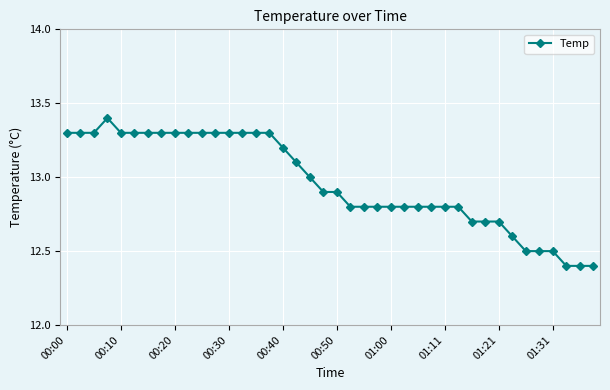

What is the smallest value displayed?

12.4